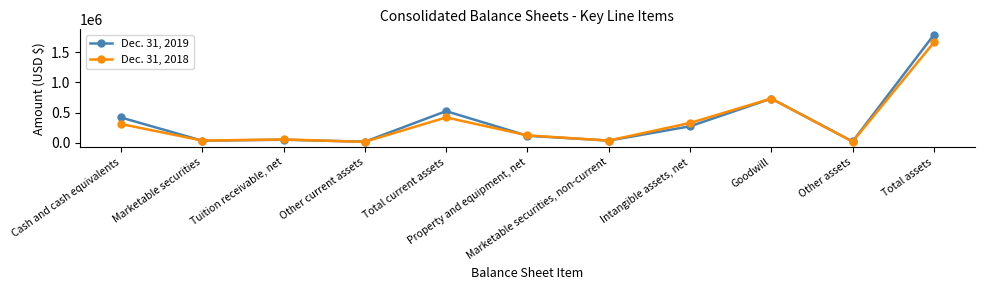

Where is the first local maximum for Dec. 31, 2019?

Tuition receivable, net